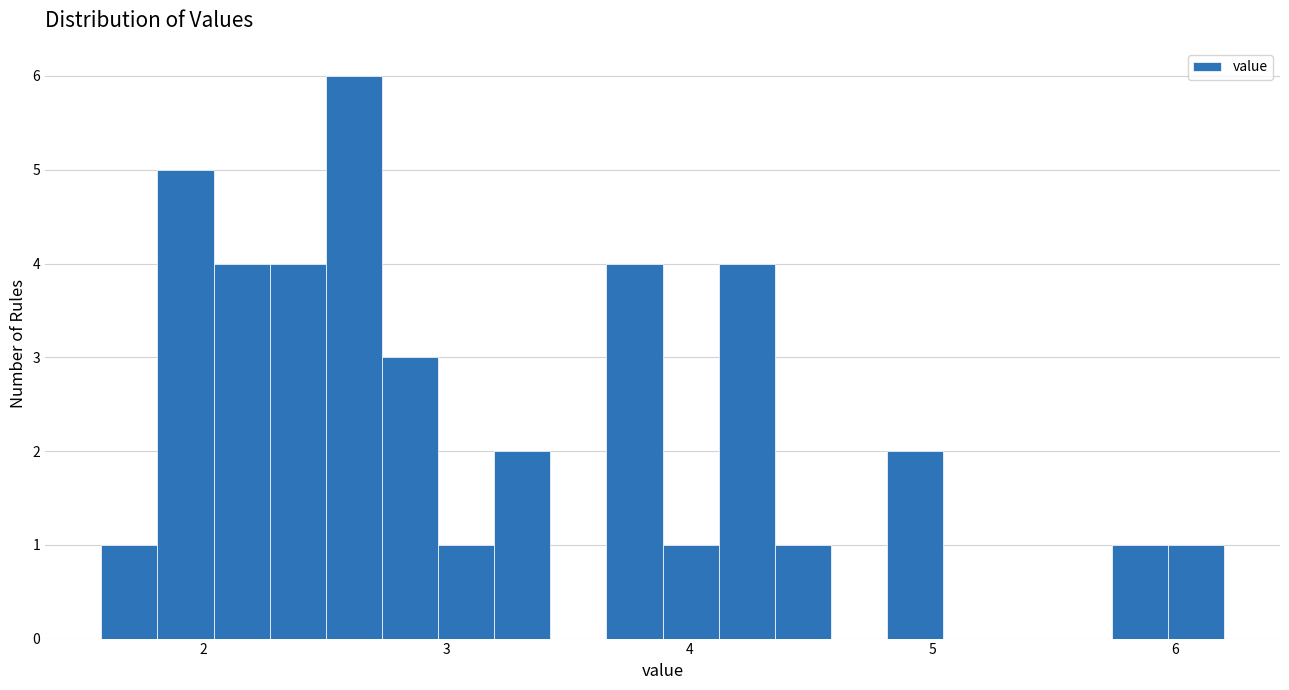

Read against the x-axis, roughly where is the centre of the tallest bar?

2.6